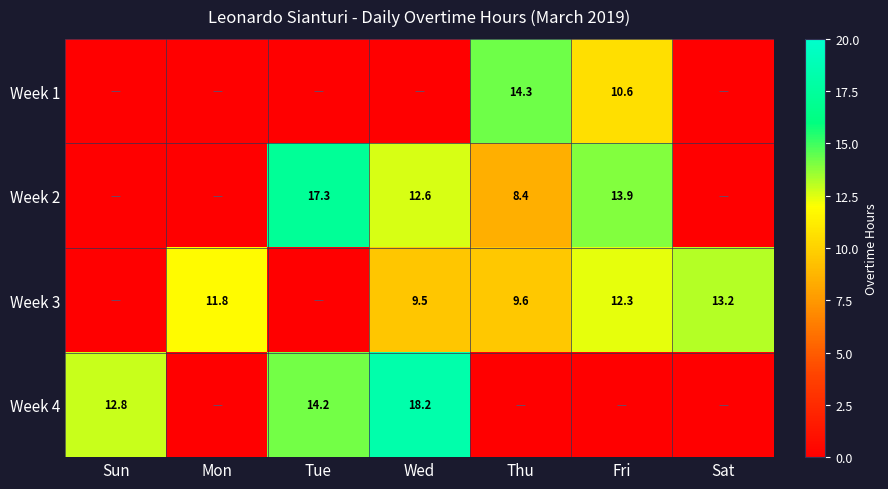

What is the difference between the Week 3 values at Wed and Sat?

3.7